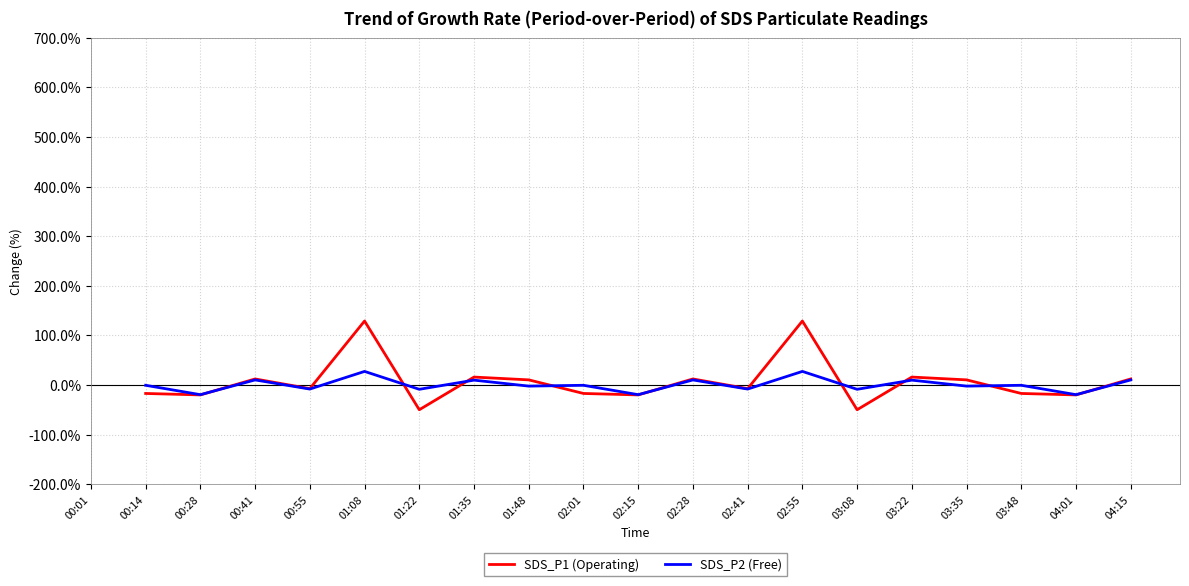

What are all the series names shown in the legend?

SDS_P1 (Operating), SDS_P2 (Free)